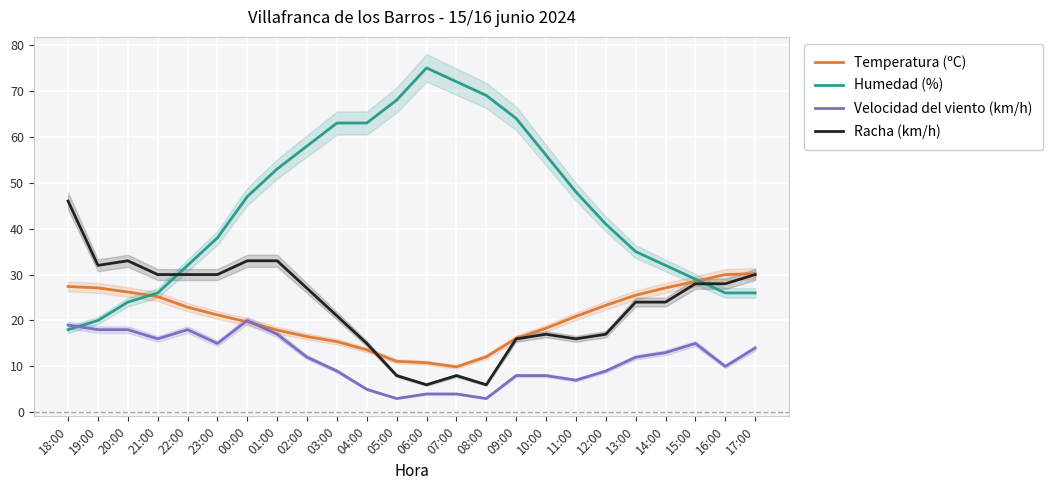

What are all the series names shown in the legend?

Temperatura (ºC), Humedad (%), Velocidad del viento (km/h), Racha (km/h)